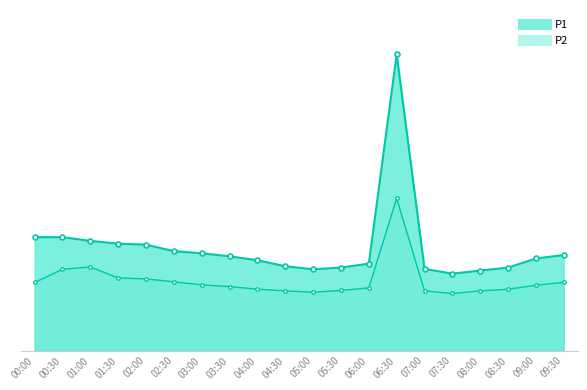

Does the chart have visible grid lines?

No